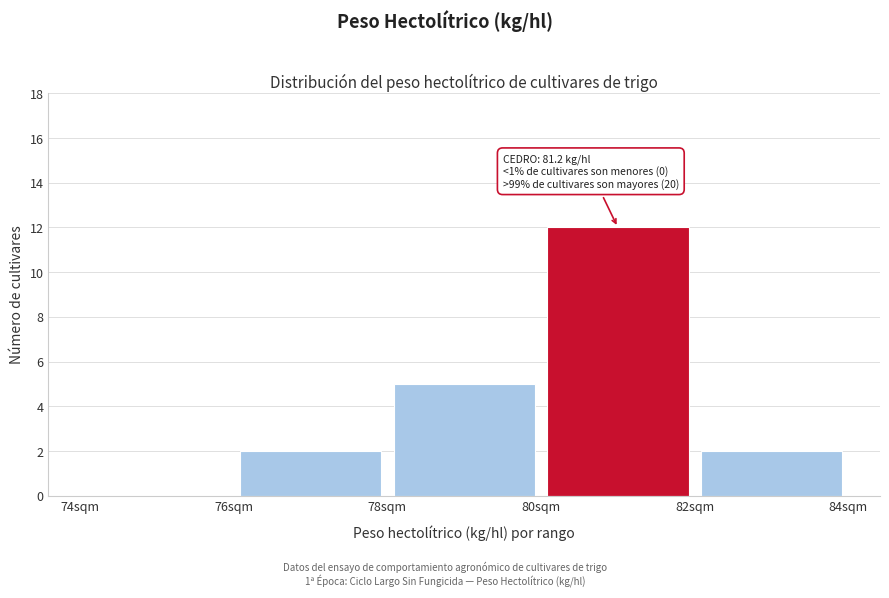

Over which range of the x-axis is the bar tallest?

80 to 82